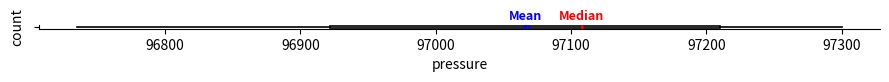

Read this box plot against the x-axis: the position of the median line, the range covered by the box, and the ends of both whiskers. The values are not printed on the chart, so give them approximately, as read against the axis.

median 97110, box 96920 to 97210, whiskers 96740 to 97300